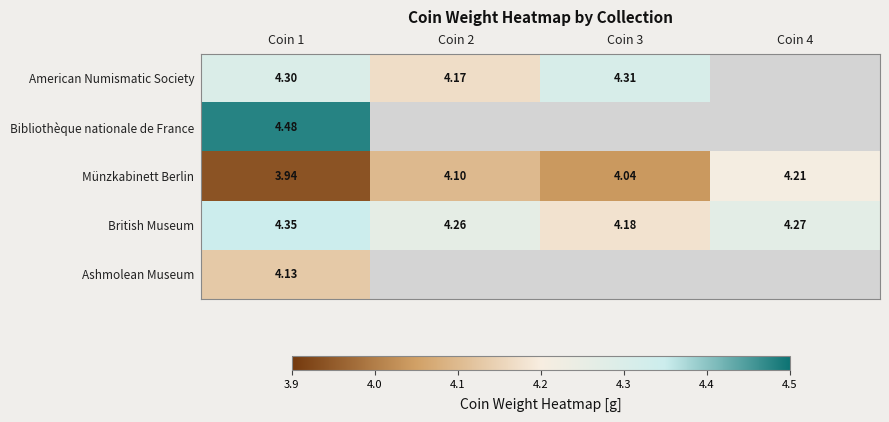

Is the value of American Numismatic Society at Coin 1 greater than the value of Ashmolean Museum at Coin 1?

Yes